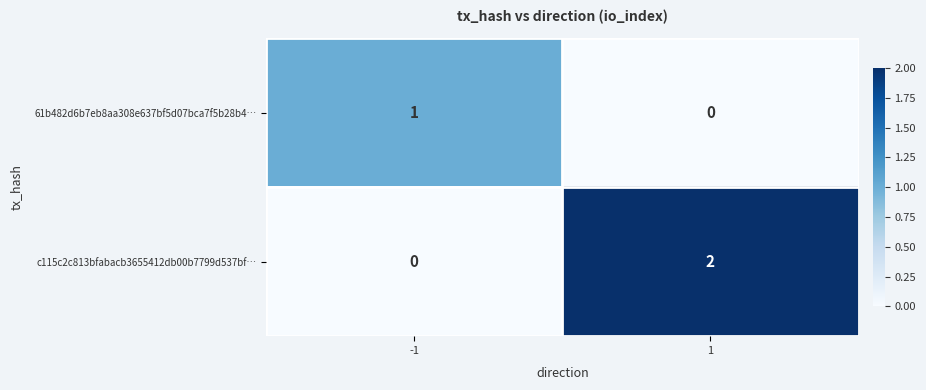

Which series has the largest total across all categories?

c115c2c813bfabacb3655412db00b7799d537bf…